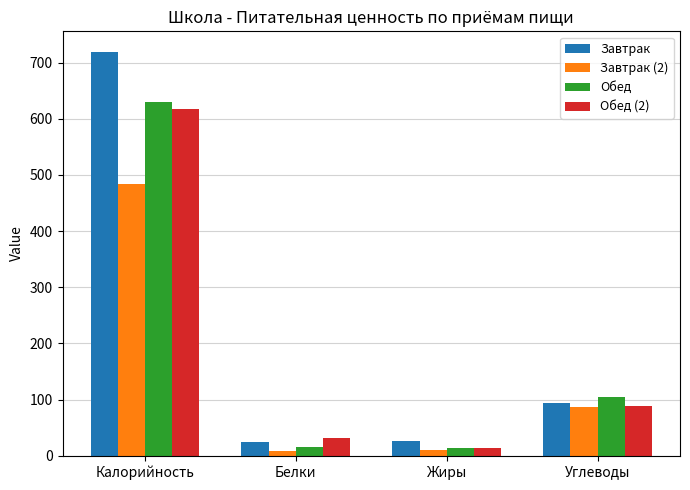

At how many categories does at least one series exceed 263?

1